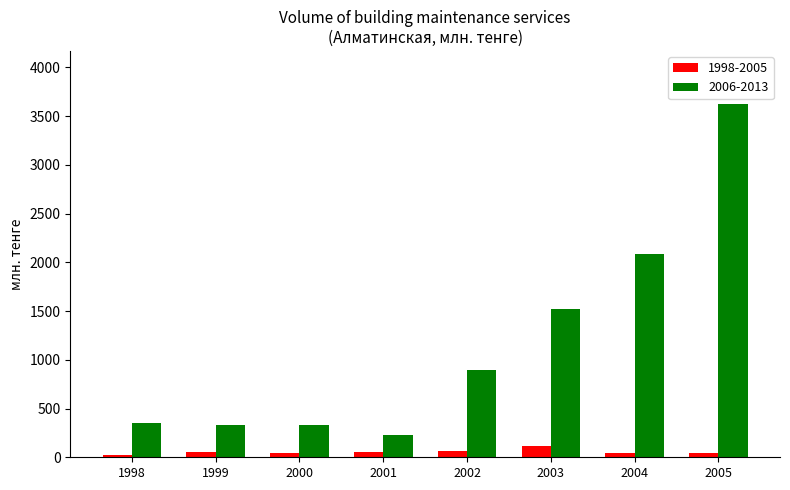

Which series has the largest total across all categories?

2006-2013